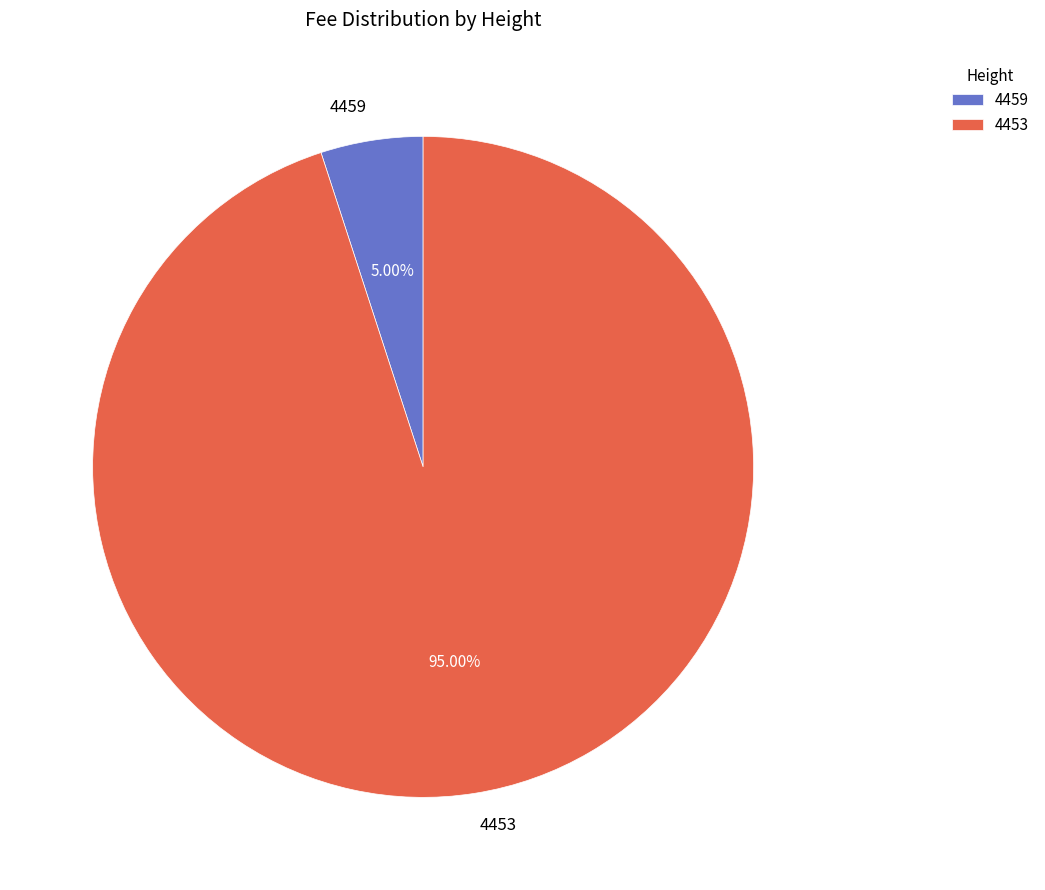

To the nearest percent, what is the average slice percentage?

50%